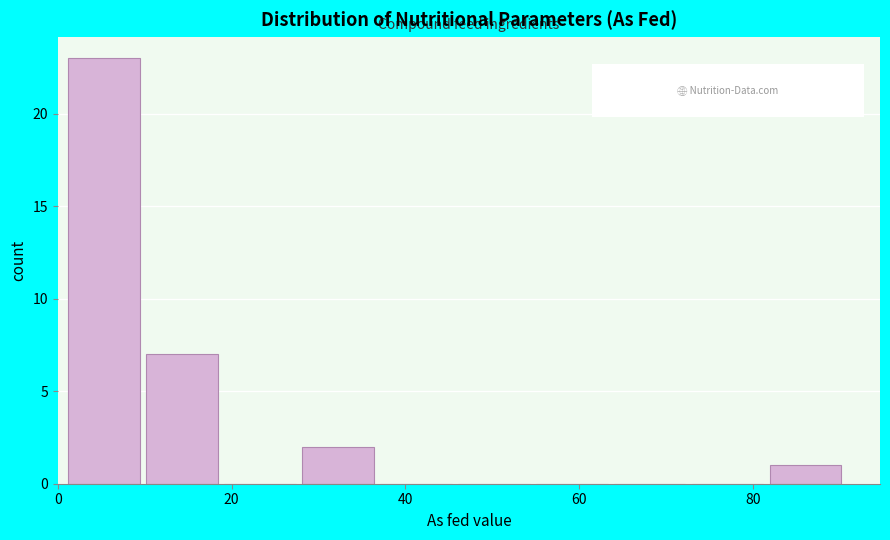

Over which range of the x-axis is the bar tallest?

2 to 10